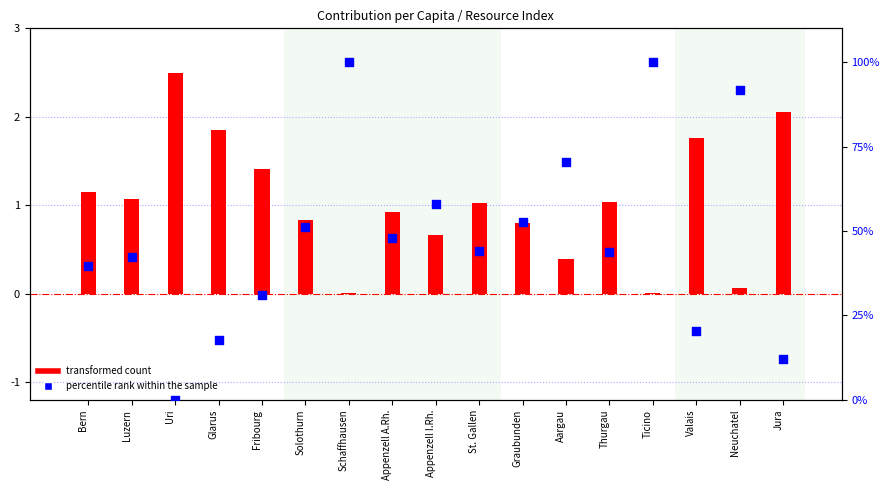

Which series has the widest spread of Y values?

percentile rank within the sample